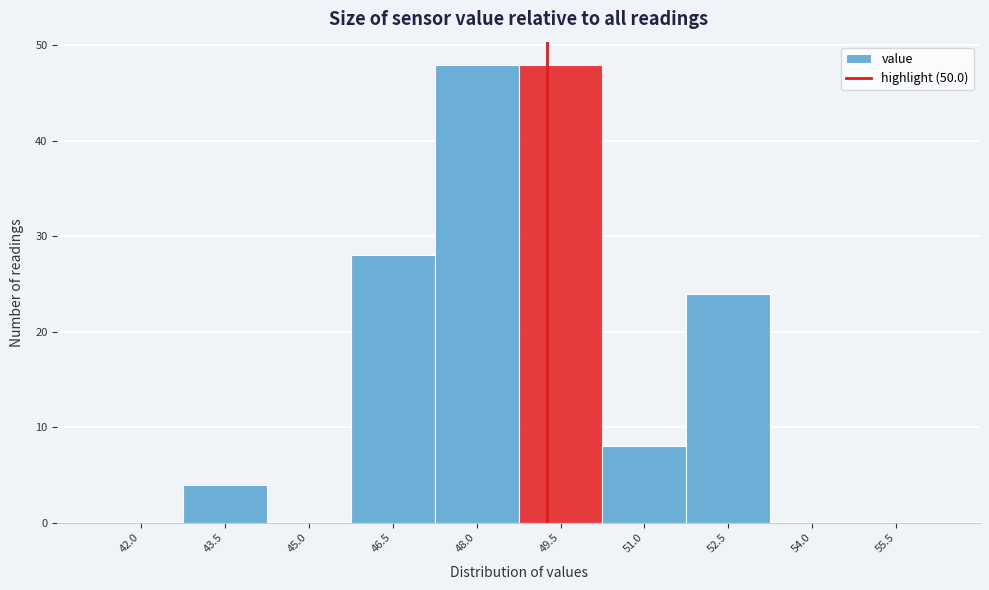

Reading left to right, what are all the values shown in this chart?

42.0=0	43.5=4	45.0=0	46.5=28	48.0=48	49.5=48	51.0=8	52.5=24	54.0=0	55.5=0